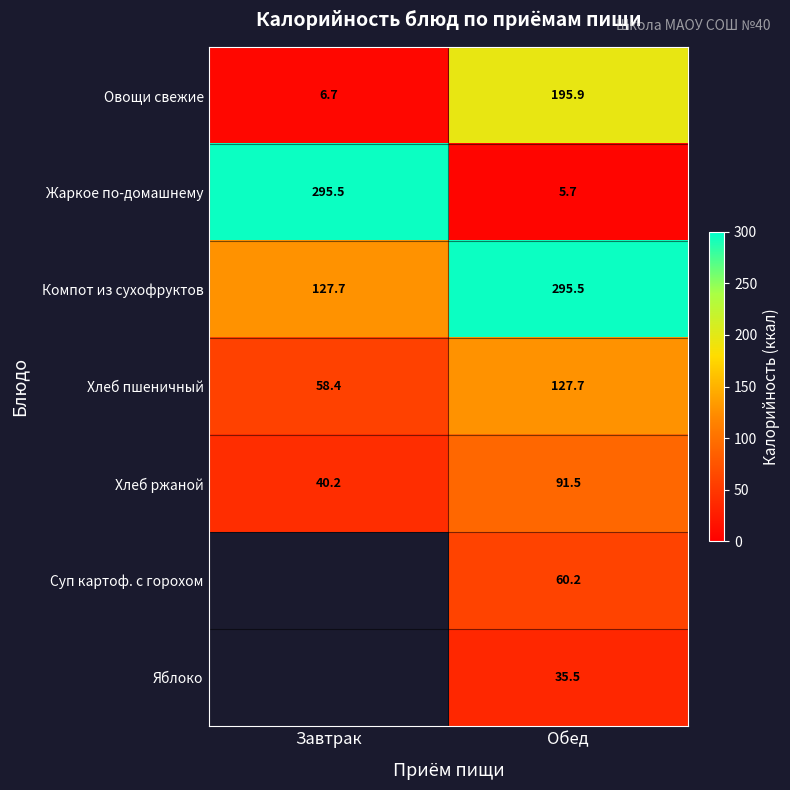

Is it true that Овощи свежие equals 6.7 at Завтрак?

True